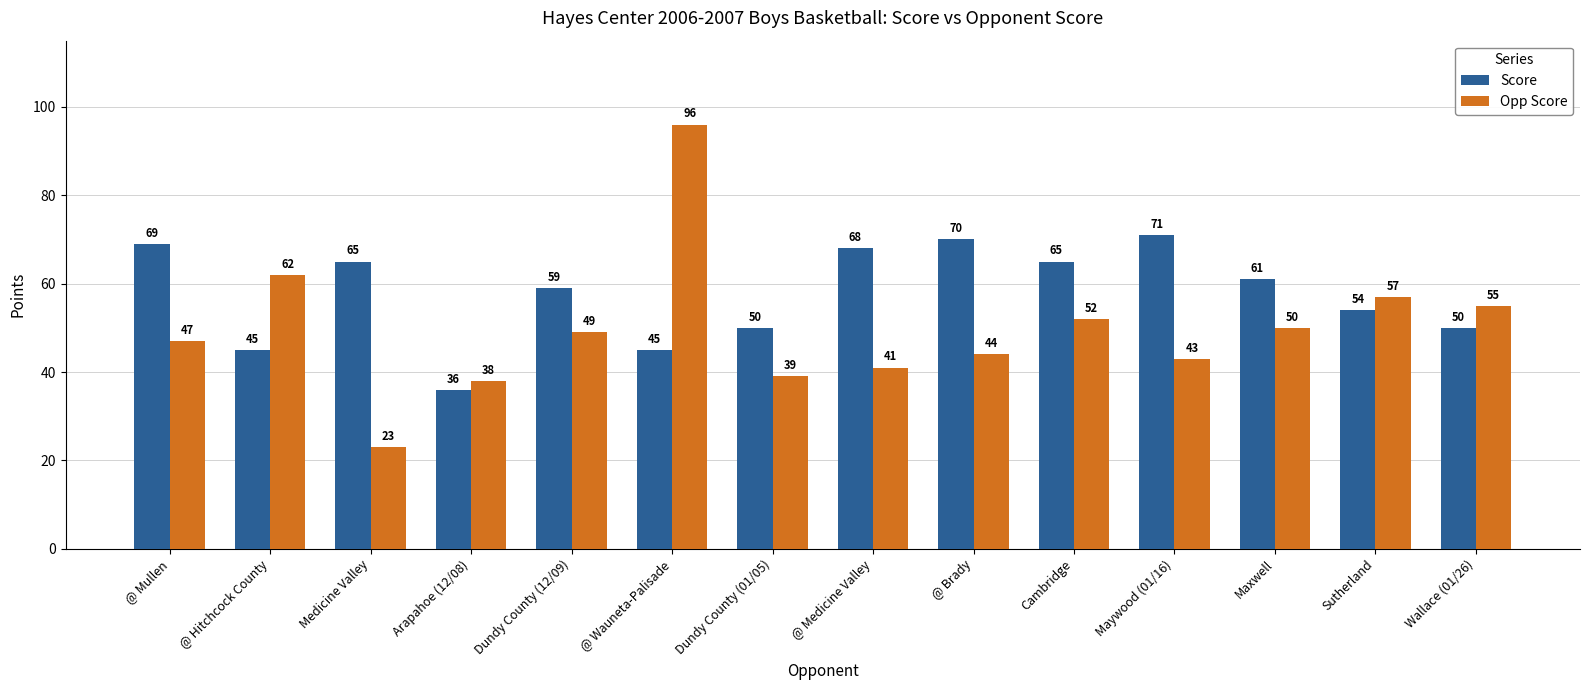

What is the label of the 9th bar from the left?

@ Brady